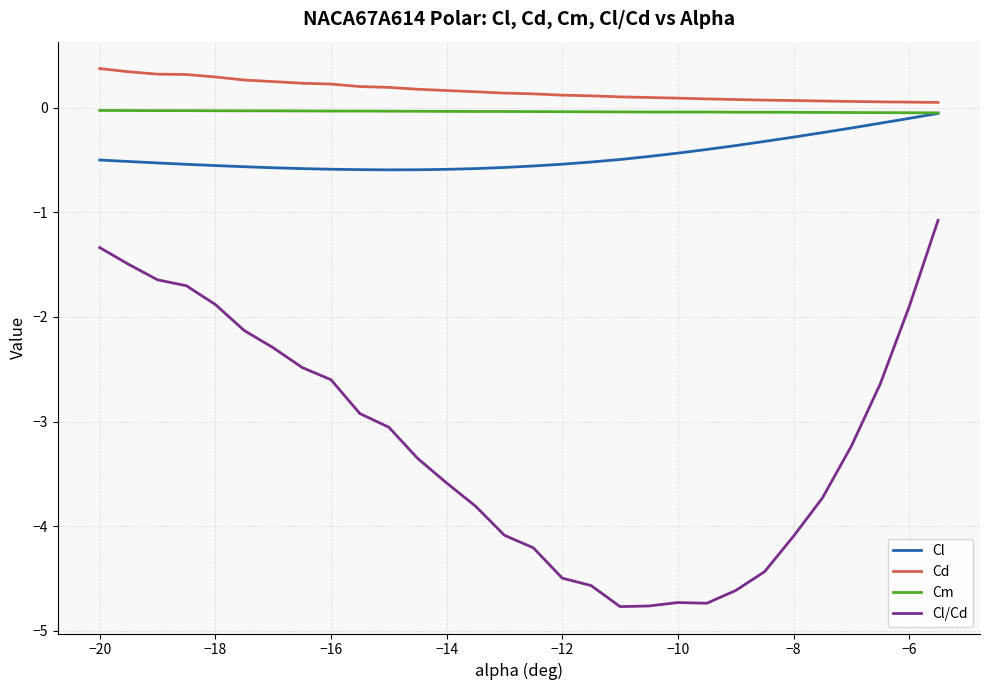

How many lines are shown in the chart?

4